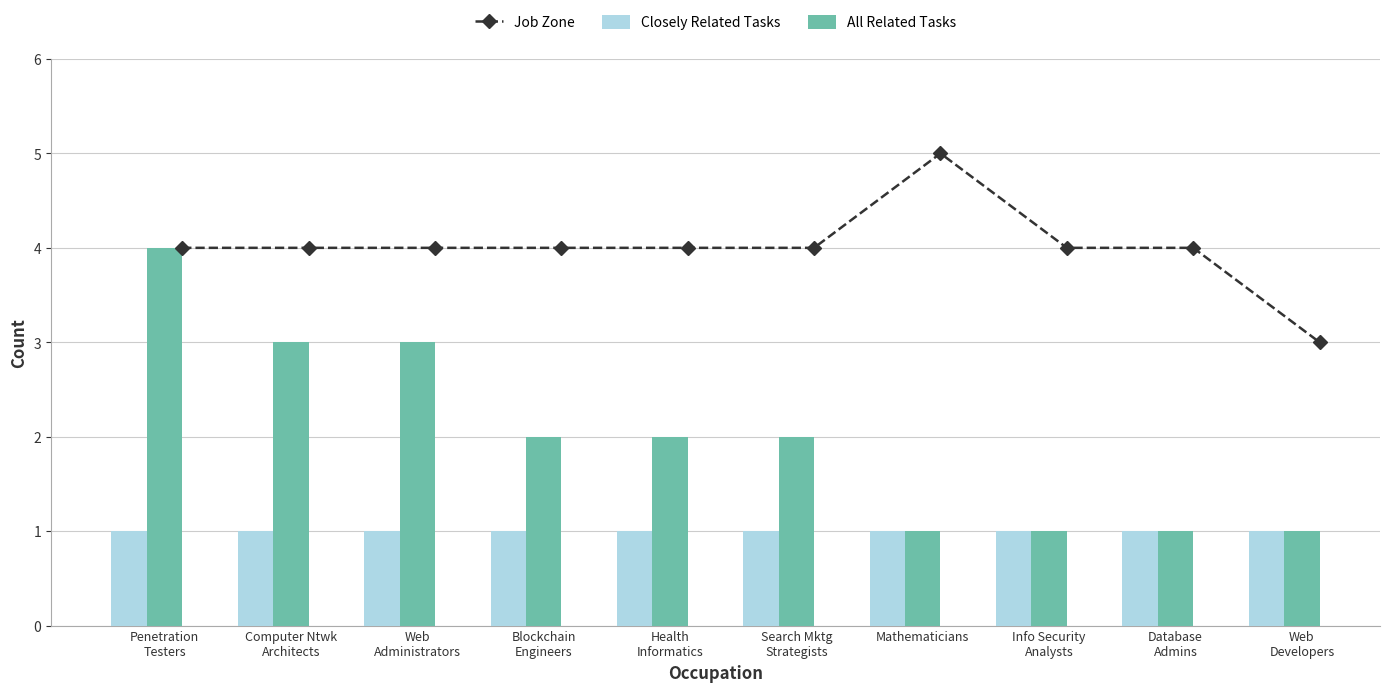

What is the difference between the maximum and second lowest values in the Job Zone series?

1